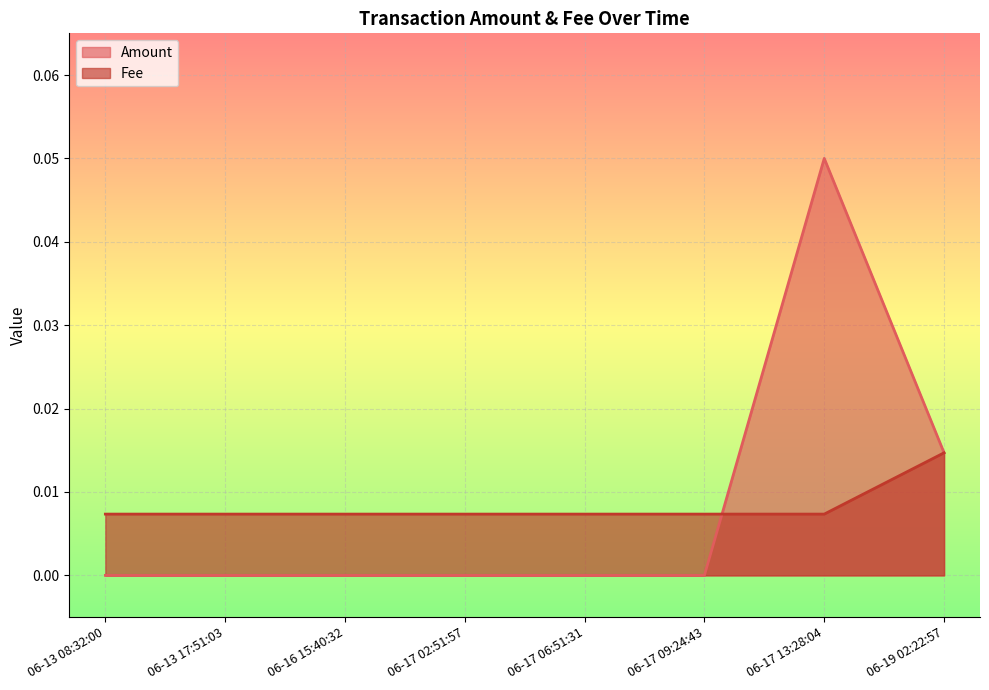

Count the number of data series in this chart.

2